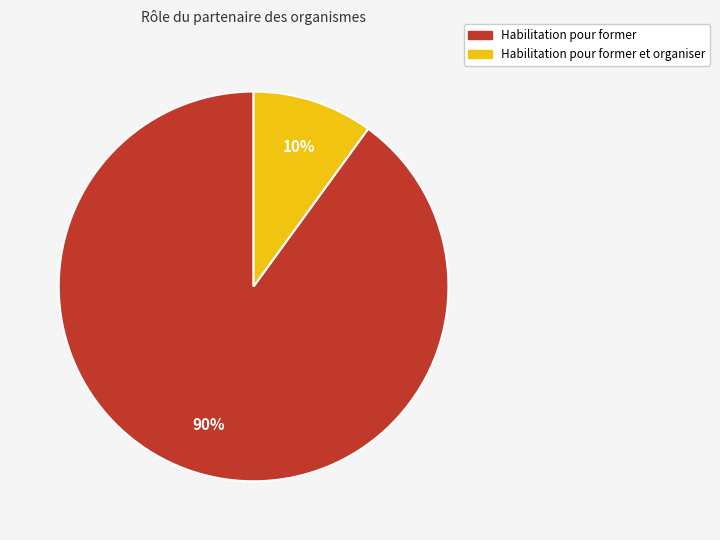

What is the largest slice in the pie chart?

Habilitation pour former